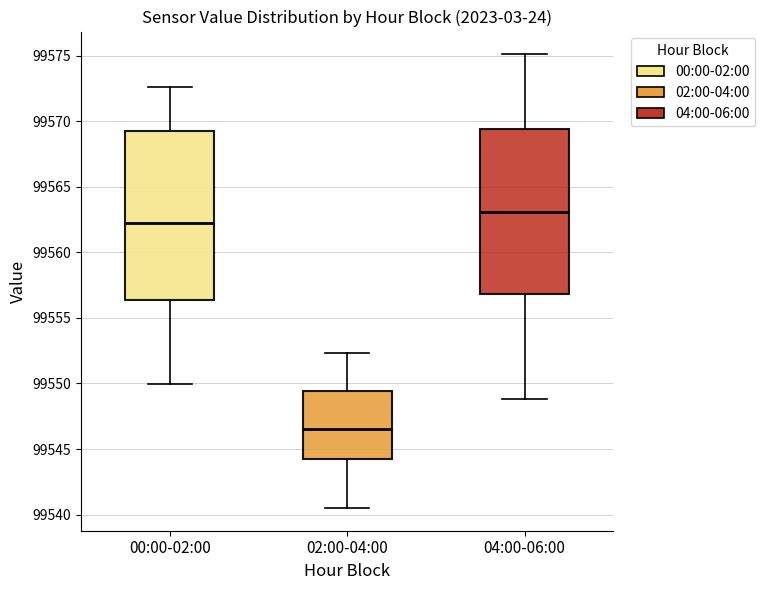

Where is the upper edge of the box for 04:00-06:00 on the y-axis? The values are not printed on the chart, so give them approximately, as read against the axis.

99569.5